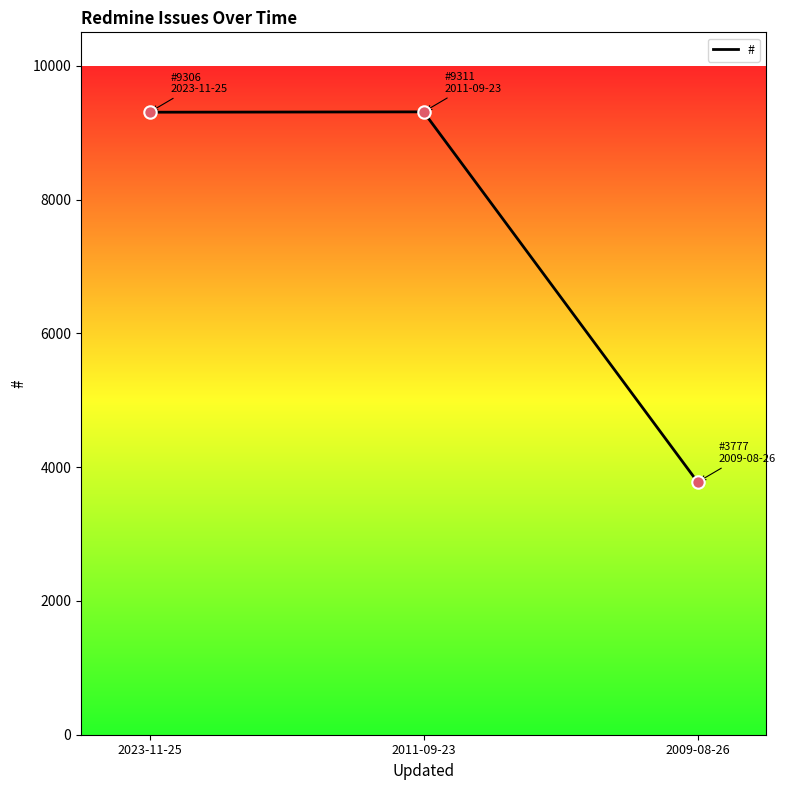

Between 2009-08-26 and 2023-11-25, which is larger?

2023-11-25